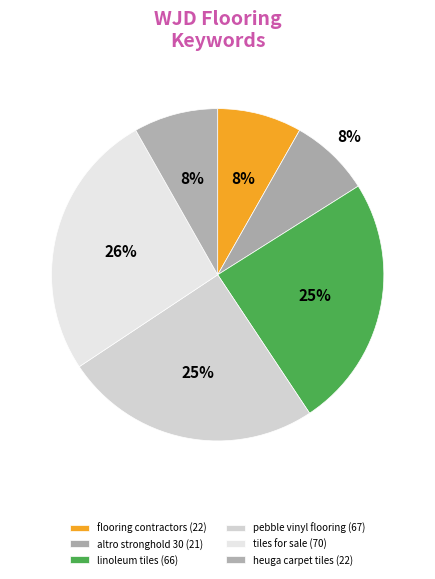

Is pebble vinyl flooring the majority of the pie?

No